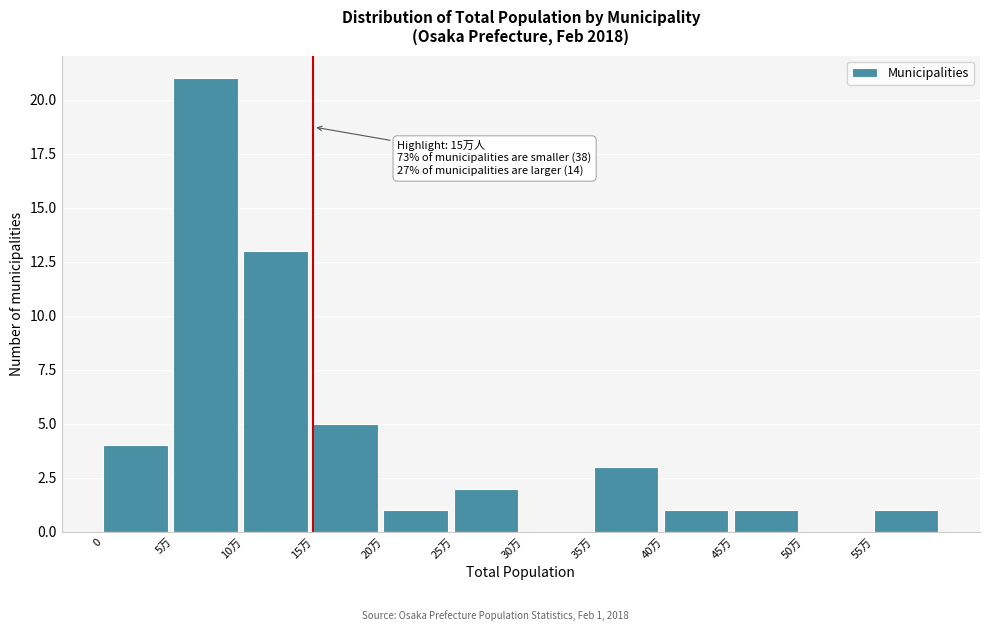

Reading left to right, list all the values displayed in this chart.

0=4	5万=21	10万=13	15万=5	20万=1	25万=2	30万=0	35万=3	40万=1	45万=1	50万=0	55万=1